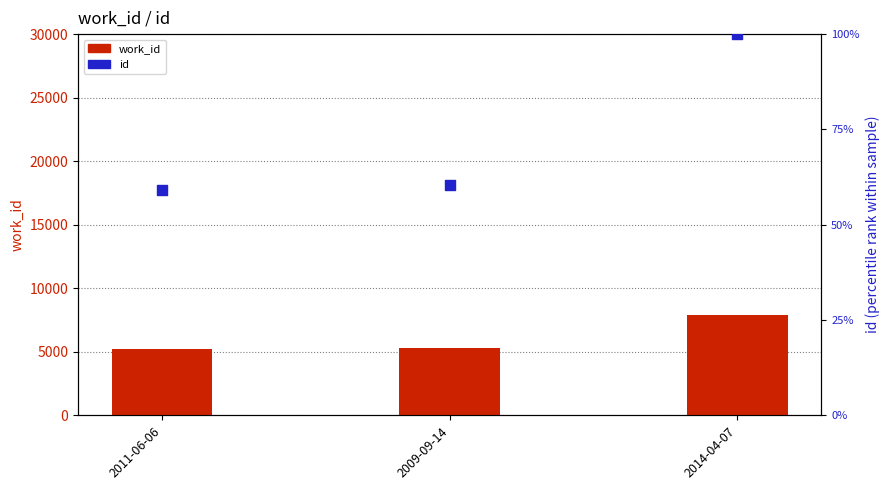

Which series contains the highest Y value?

work_id